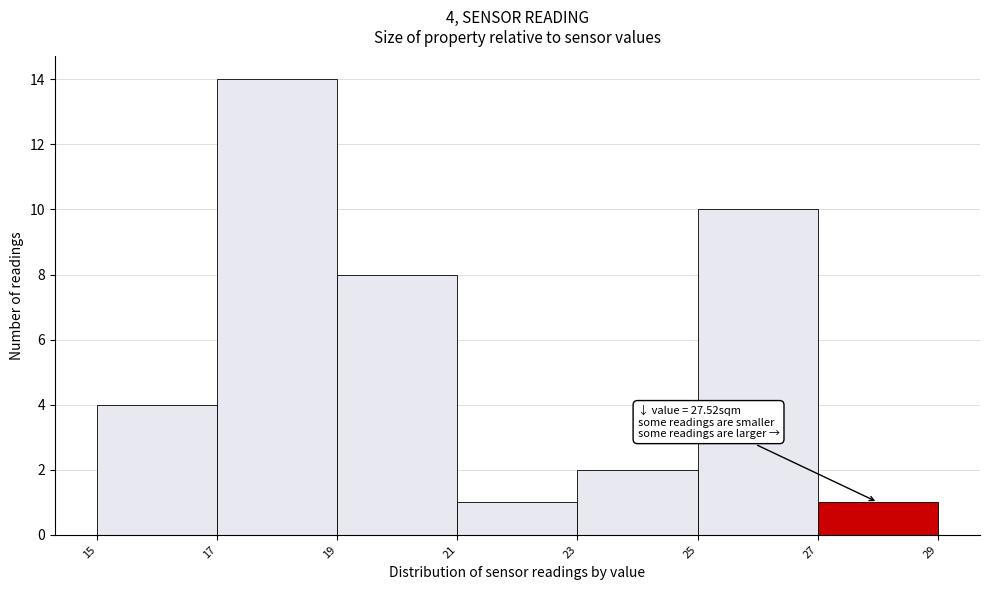

Over which range of the x-axis is the bar tallest?

17 to 19